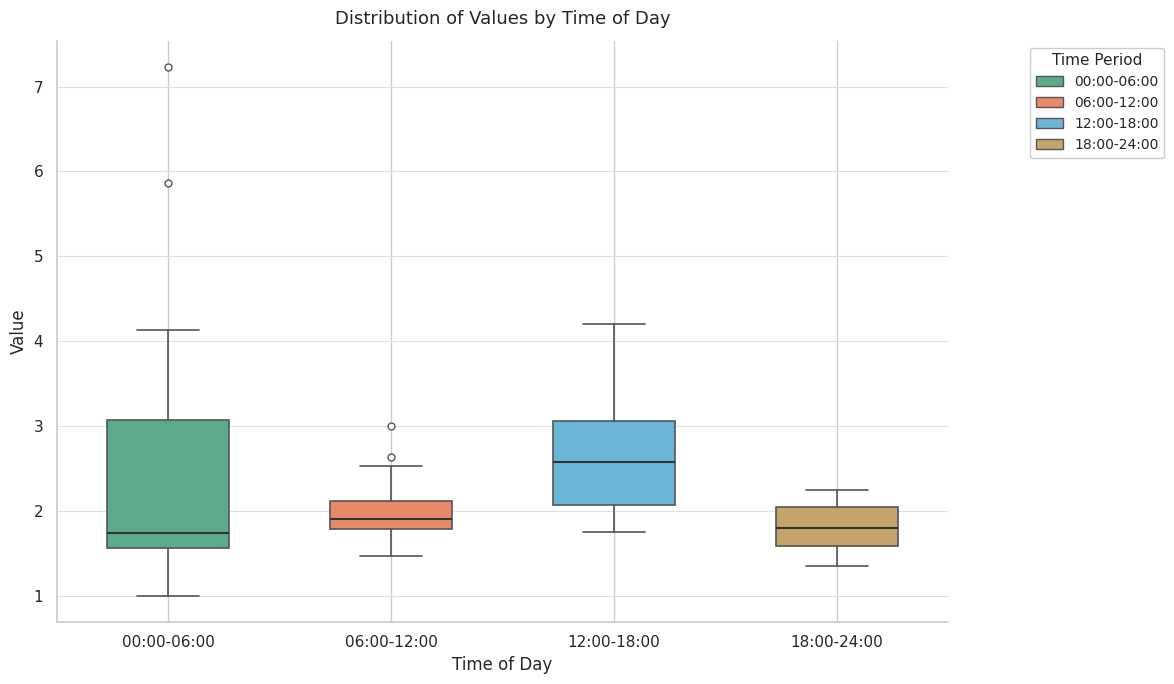

Reading left to right, read every box against the y-axis: the position of its median line, the range the box covers, and the ends of its whiskers. The values are not printed on the chart, so give them approximately, as read against the axis.

00:00-06:00: median 1.7, box 1.6 to 3.1, whiskers 1.0 to 4.1
06:00-12:00: median 1.9, box 1.8 to 2.1, whiskers 1.5 to 2.5
12:00-18:00: median 2.6, box 2.1 to 3.1, whiskers 1.8 to 4.2
18:00-24:00: median 1.8, box 1.6 to 2.1, whiskers 1.4 to 2.3